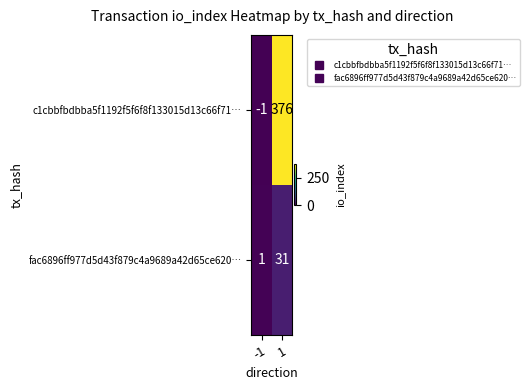

True or false: c1cbbfbdbba5f1192f5f6f8f133015d13c66f71… has a value of 248 at 1.

False